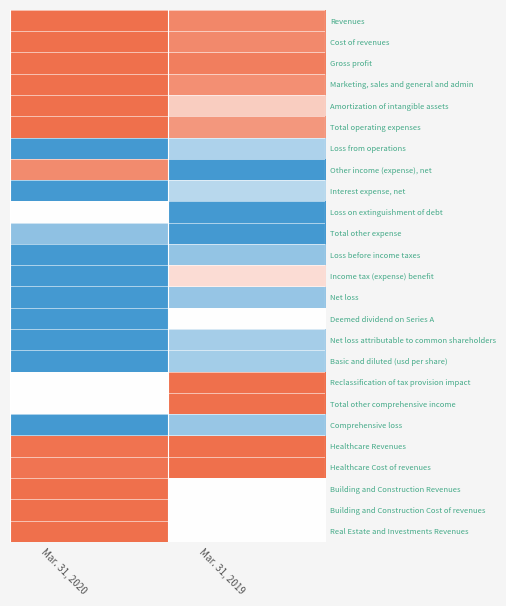

How many series are shown in this chart?

25